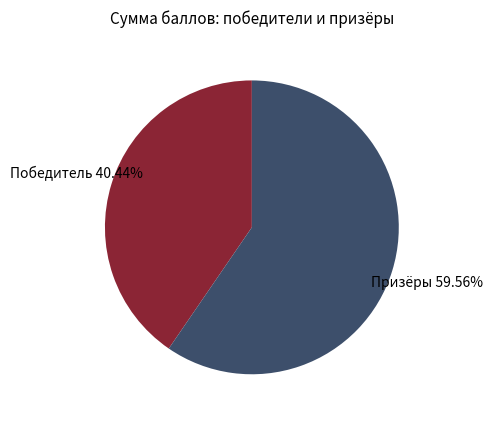

Between Призёры and Победитель, which is larger?

Призёры